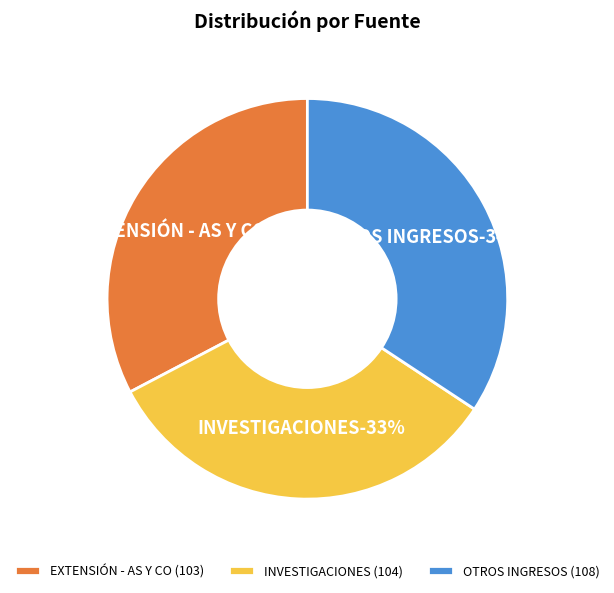

To the nearest percent, what is the difference between the largest and smallest slice percentages?

2%